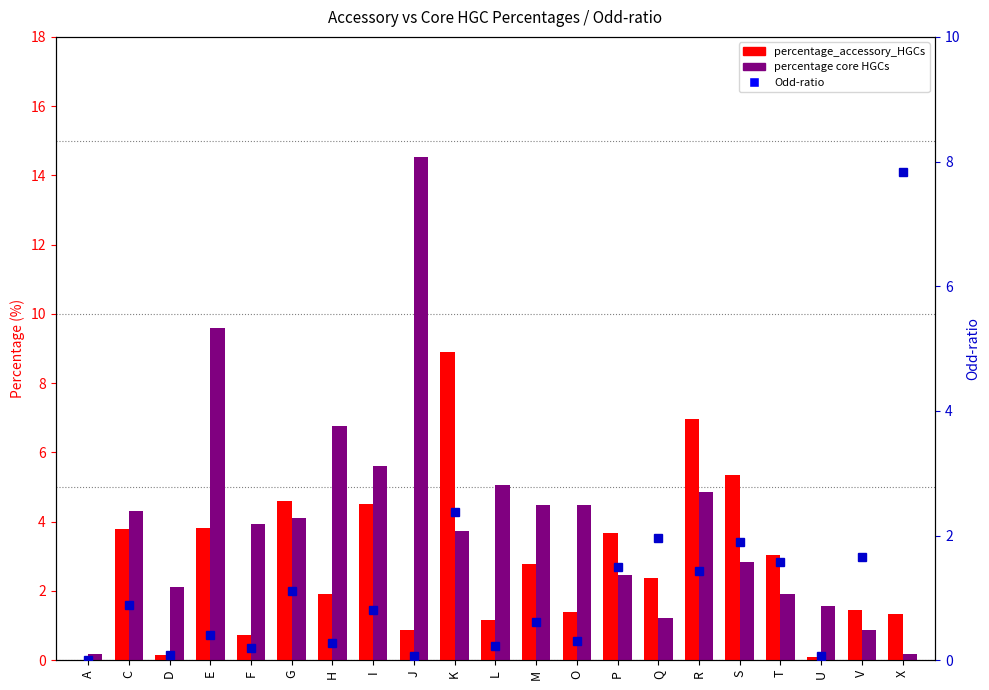

What is the sum of all percentage core HGCs values?

84.7